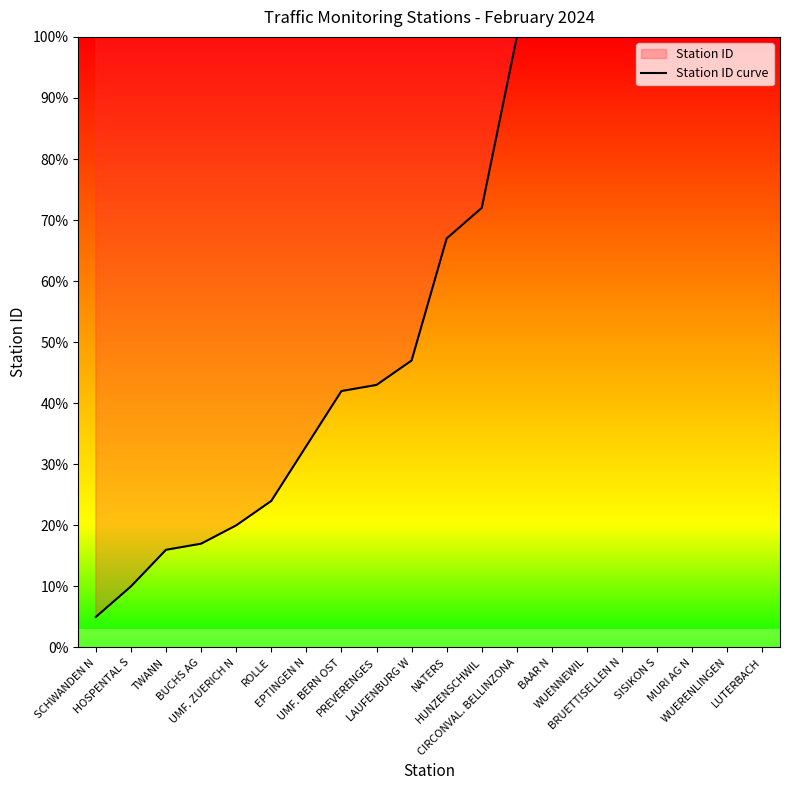

Which label corresponds to the smallest value in the chart?

SCHWANDEN N